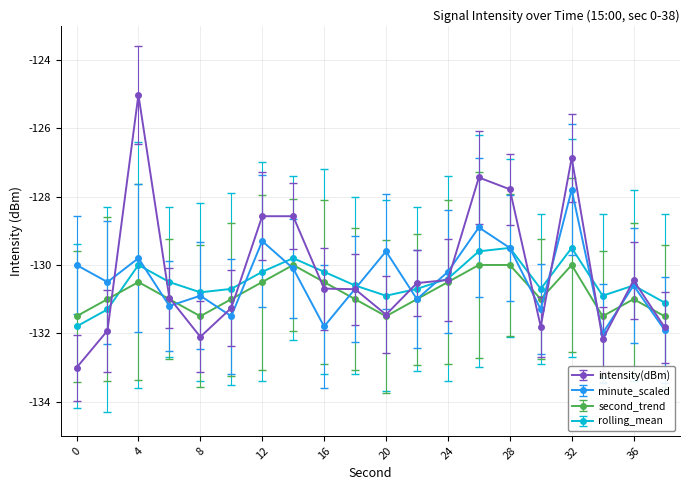

Count the number of data series in this chart.

4